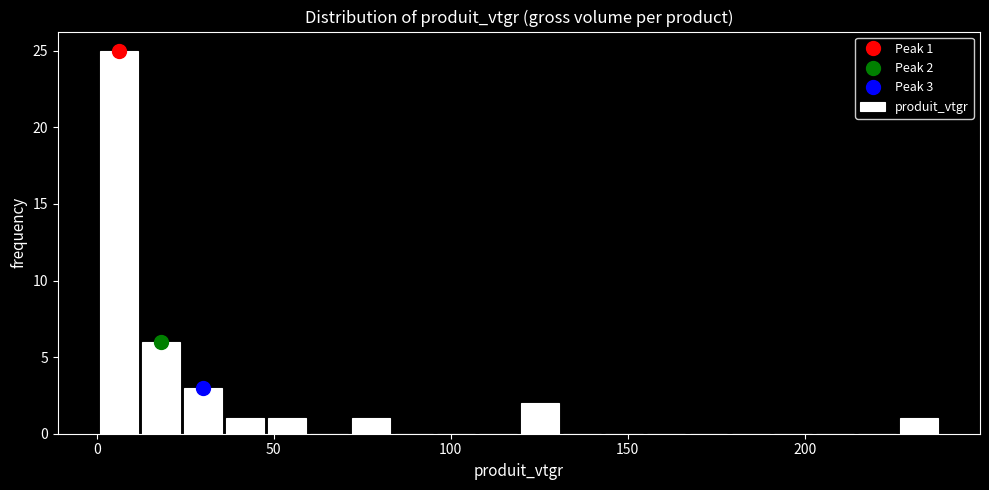

Read against the x-axis, roughly where is the centre of the tallest bar?

5